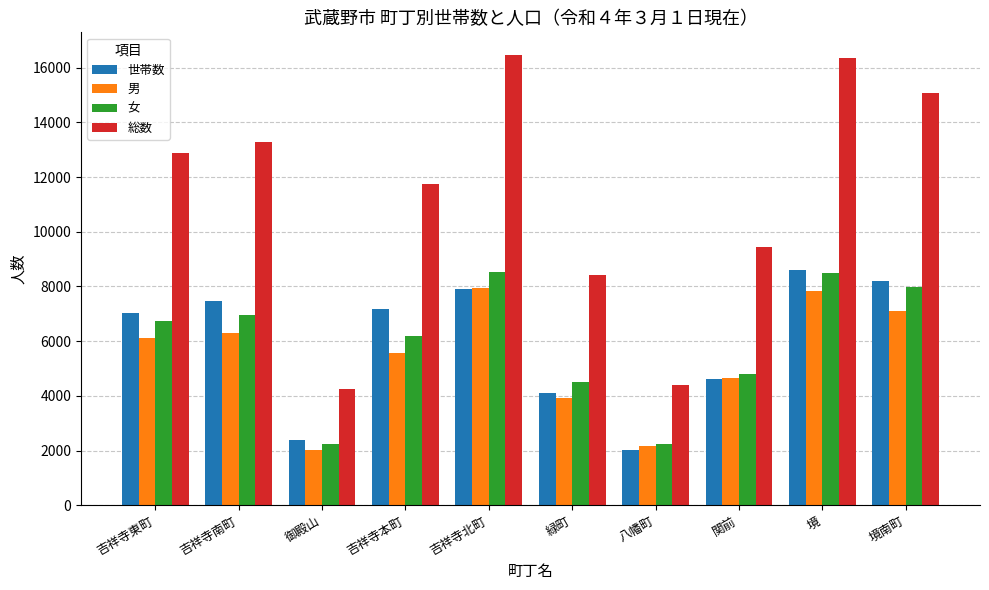

Between 吉祥寺東町 and 八幡町, which series saw the biggest shift?

総数